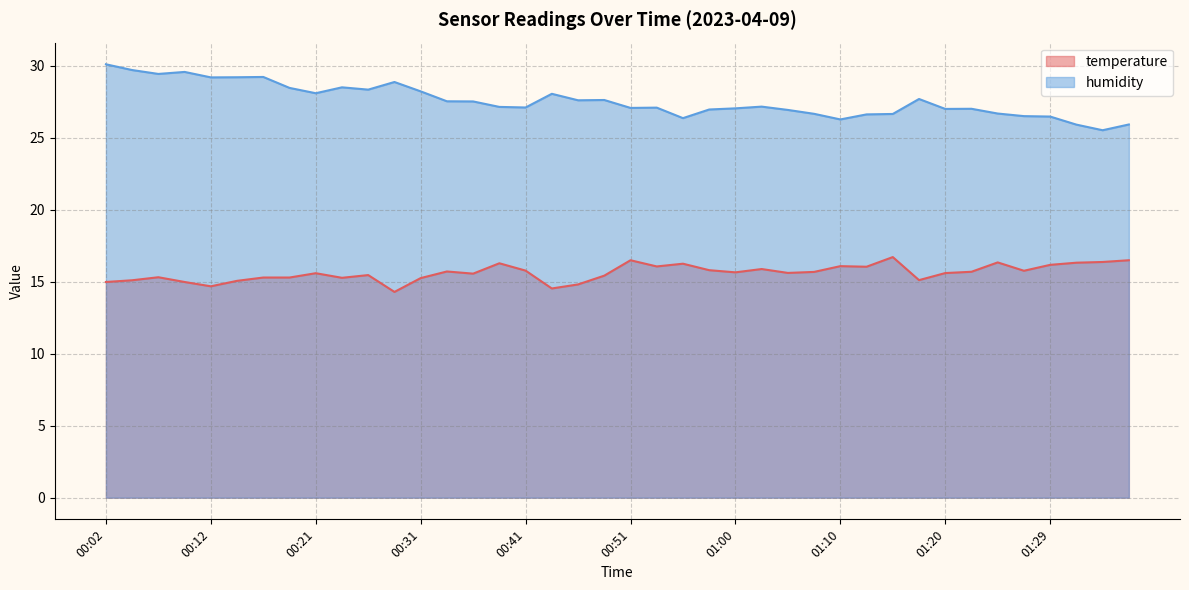

How many data points in humidity are less than 27?

13